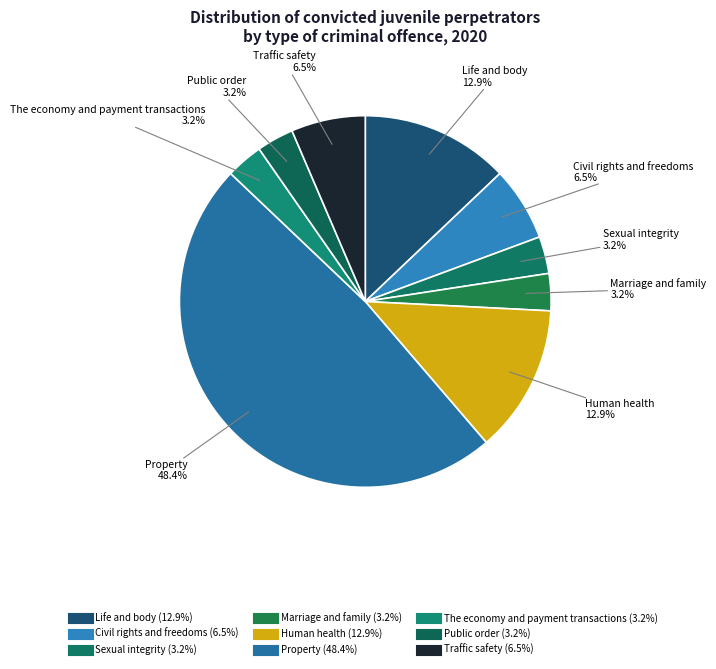

How many slices are in this pie chart?

9